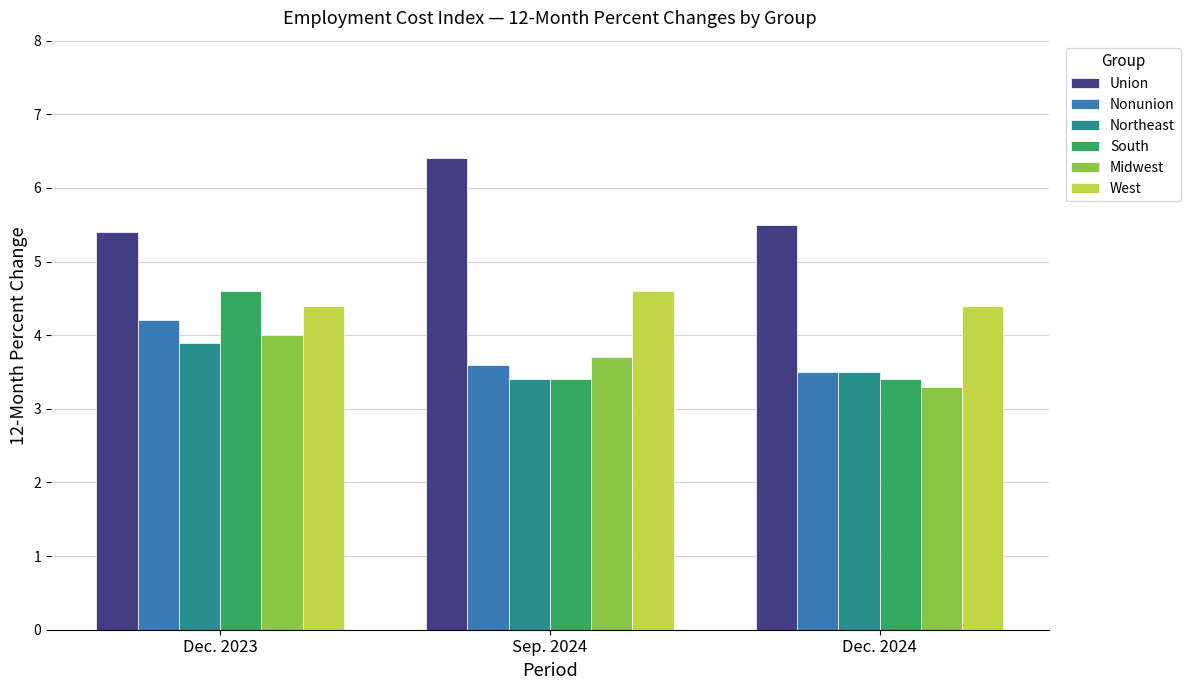

What is the spread (max minus min) of values at Dec. 2023?

1.5